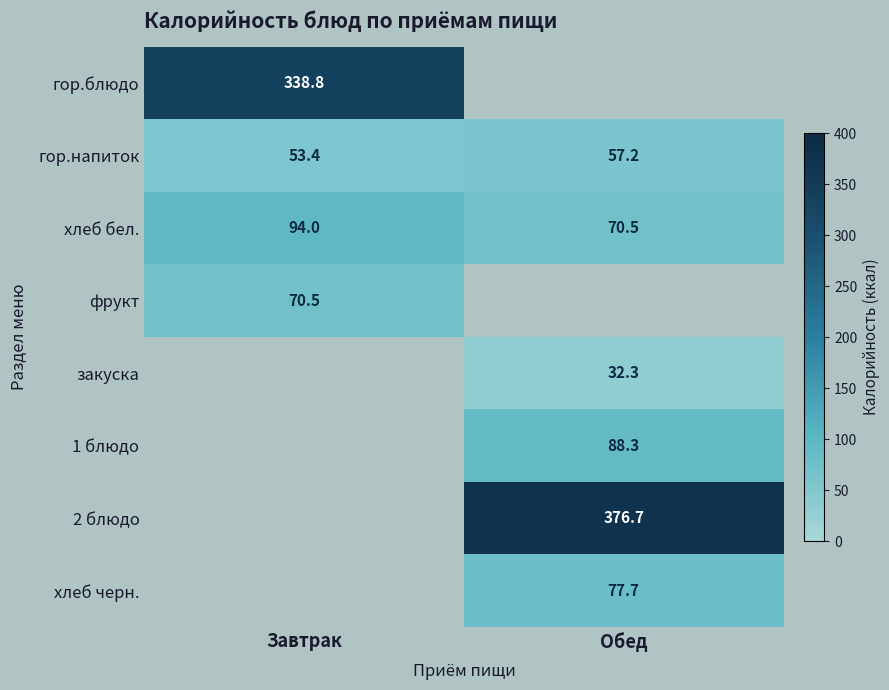

The value of гор.напиток at Обед is 57.2. True or false?

True